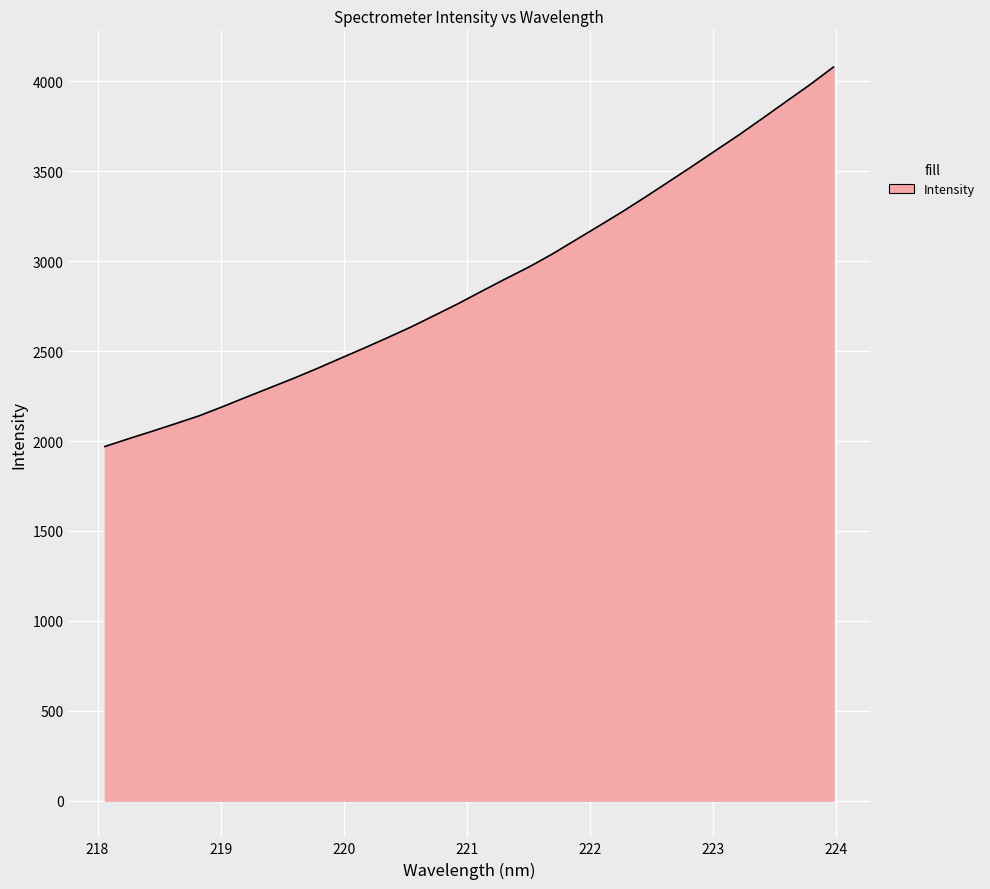

What is the minimum value shown in the chart?

1969.3